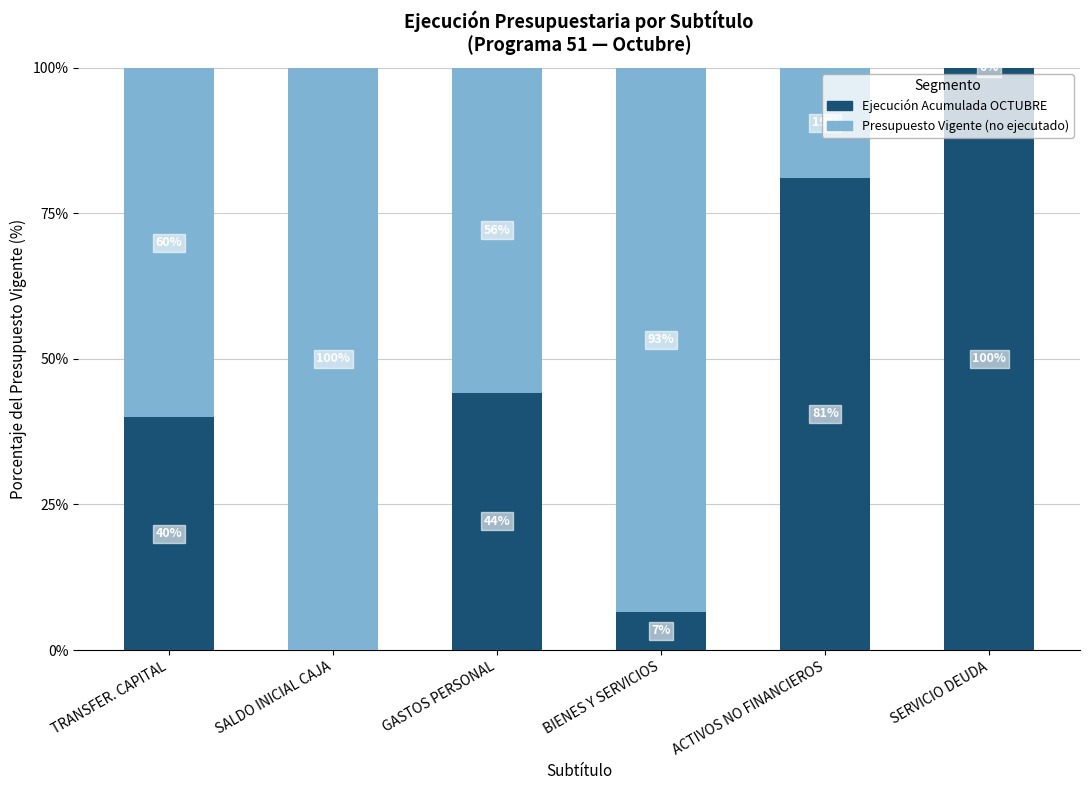

What is the total value across all series at ACTIVOS NO FINANCIEROS?

100.0